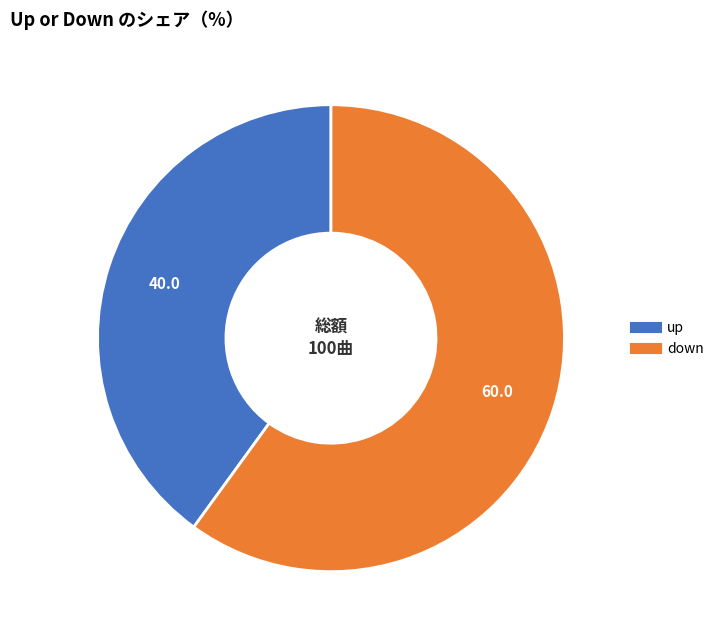

True or false: down accounts for 60% of the total.

True